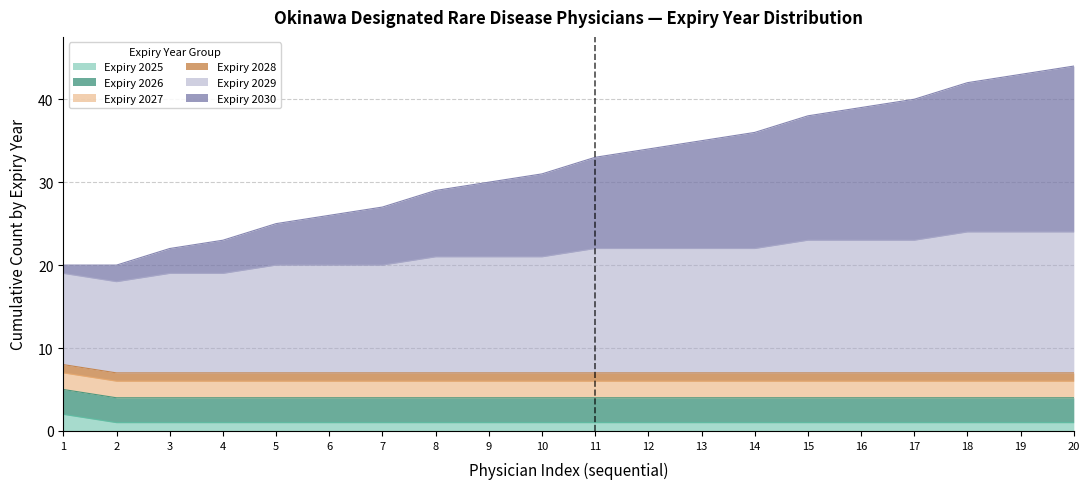

True or false: Expiry 2029 has more than 2 interior local peaks.

False